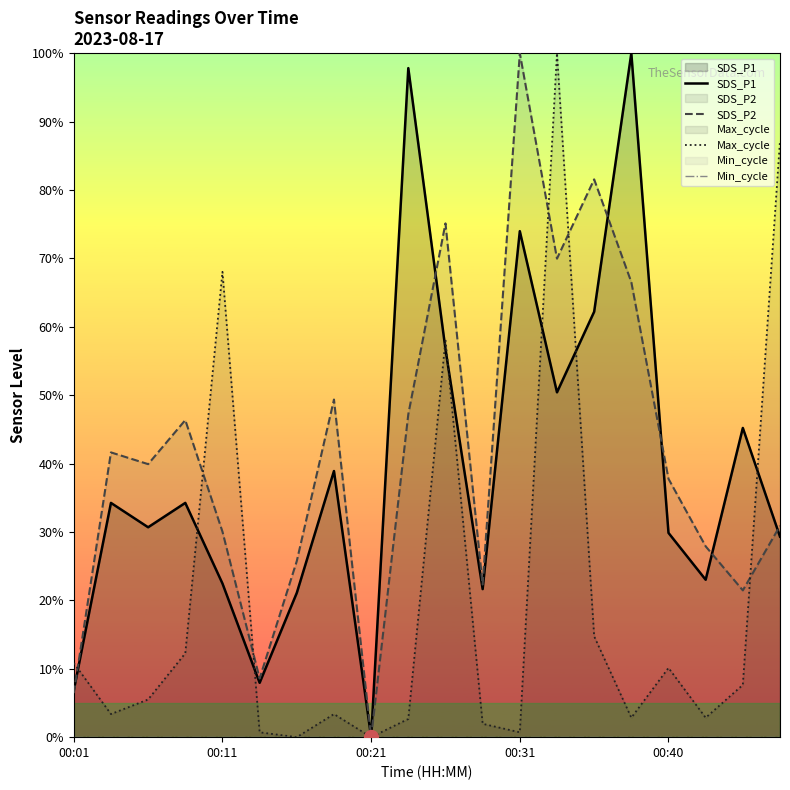

What position from the left is 7?

8